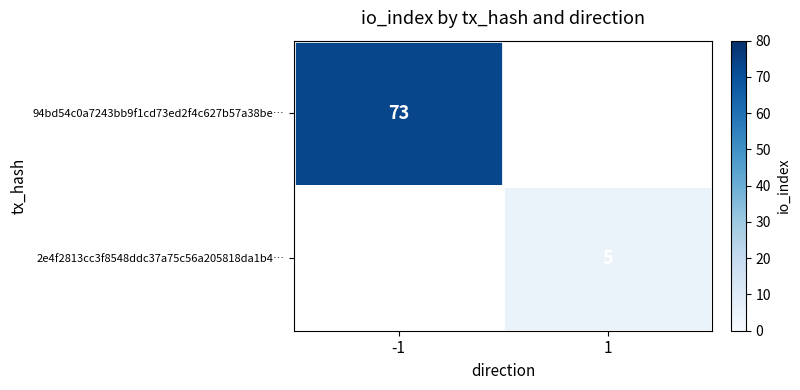

True or false: 94bd54c0a7243bb9f1cd73ed2f4c627b57a38be… has a value of 113 at -1.

False